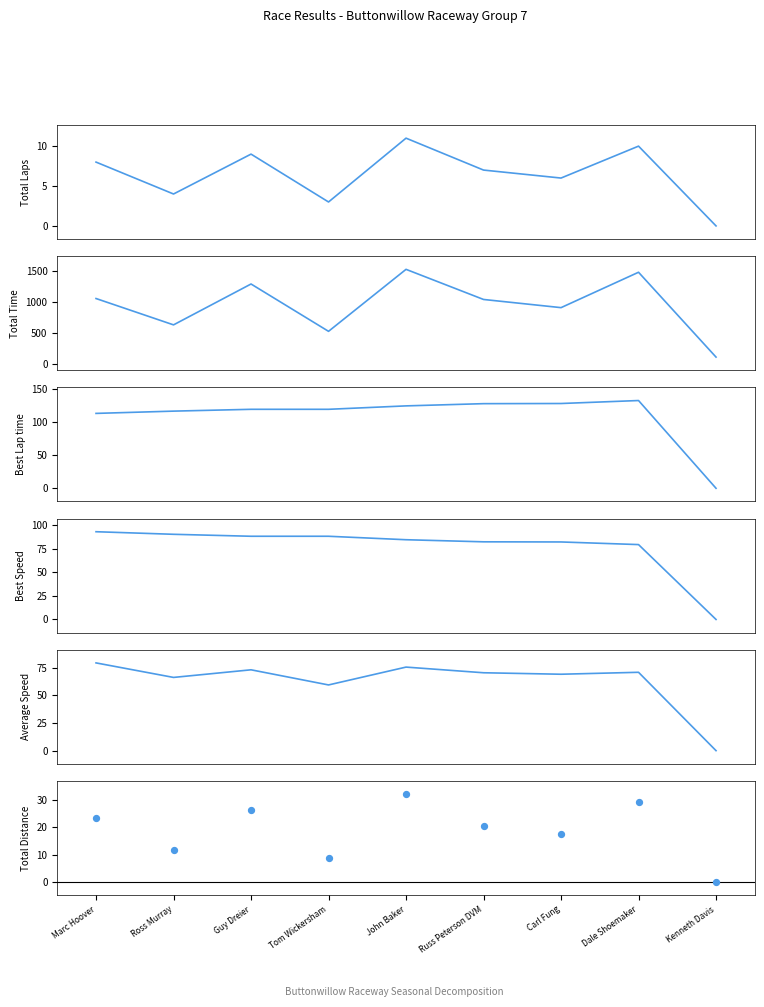

Which series reaches the maximum Y coordinate?

Total Time